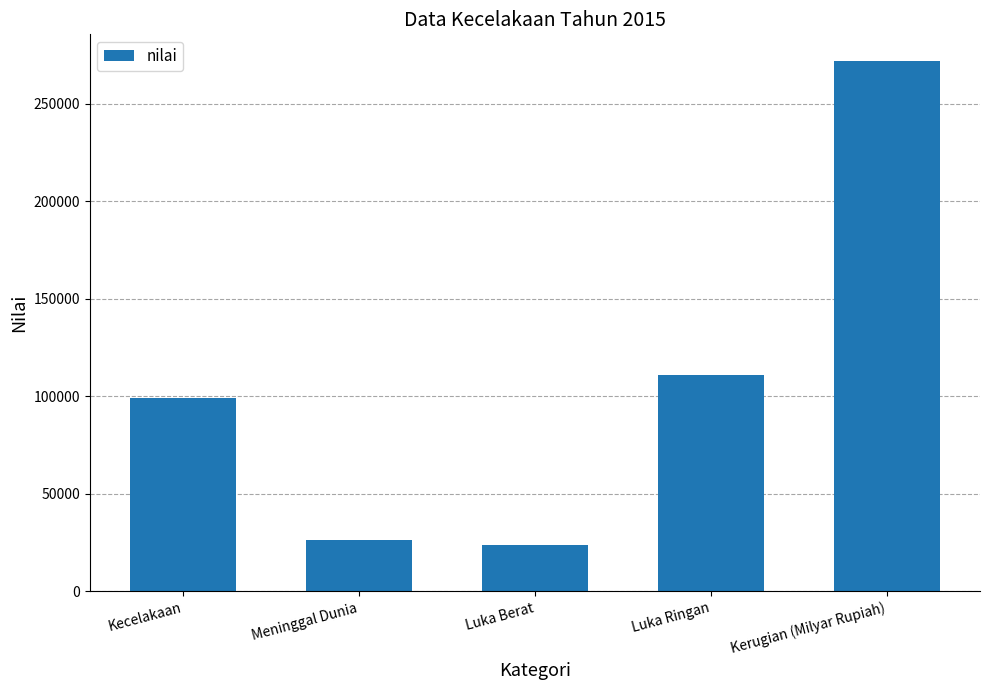

What value does the data have at Kerugian (Milyar Rupiah)?

272000